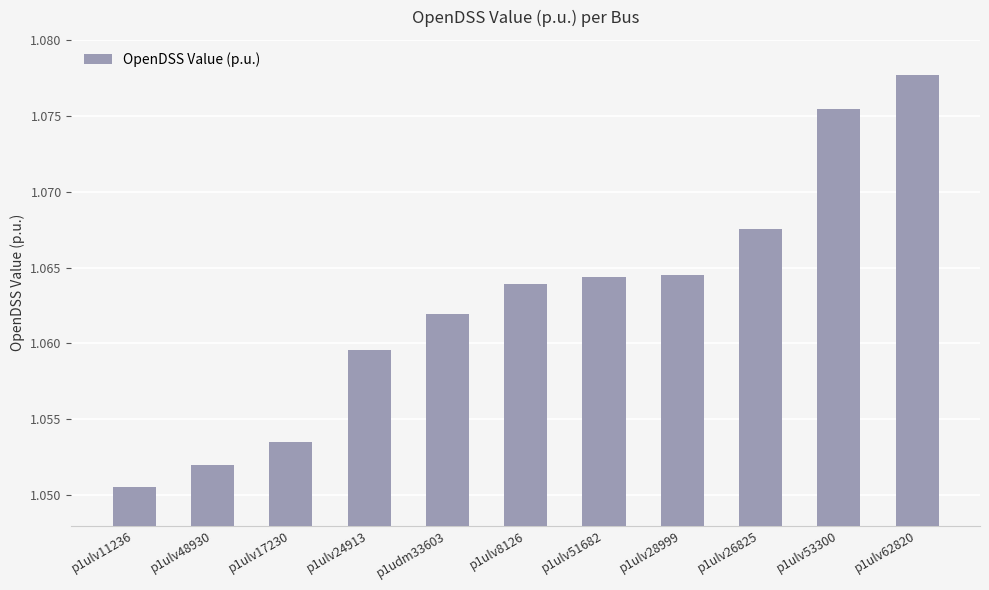

What is the sum of all values?

11.7